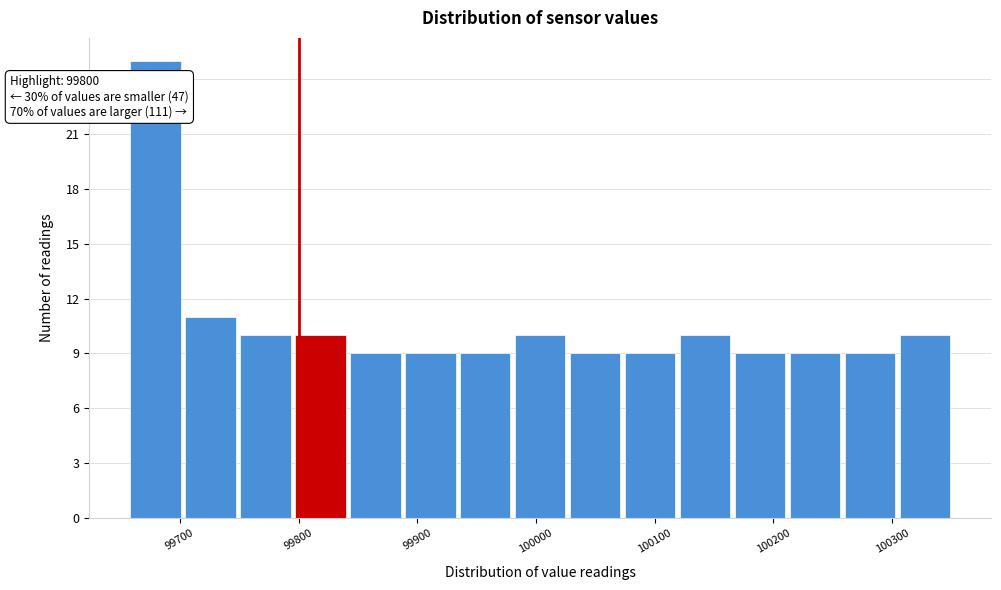

Which range on the x-axis has the tallest bar?

99660 to 99700